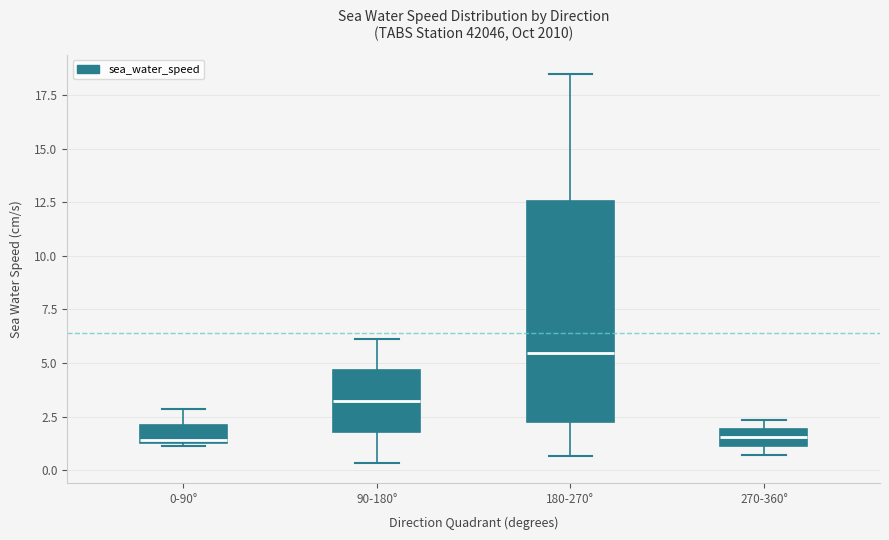

Reading left to right, transcribe this box plot: for each box, give where its median line is, the range the box spans, and where its two whiskers end, as read against the y-axis. The values are not printed on the chart, so give them approximately, as read against the axis.

0-90°: median 1.5, box 1.5 to 2.0, whiskers 1.0 to 3.0
90-180°: median 3.0, box 2.0 to 4.5, whiskers 0.5 to 6.0
180-270°: median 5.5, box 2.5 to 12.5, whiskers 0.5 to 18.5
270-360°: median 1.5, box 1.0 to 2.0, whiskers 0.5 to 2.5